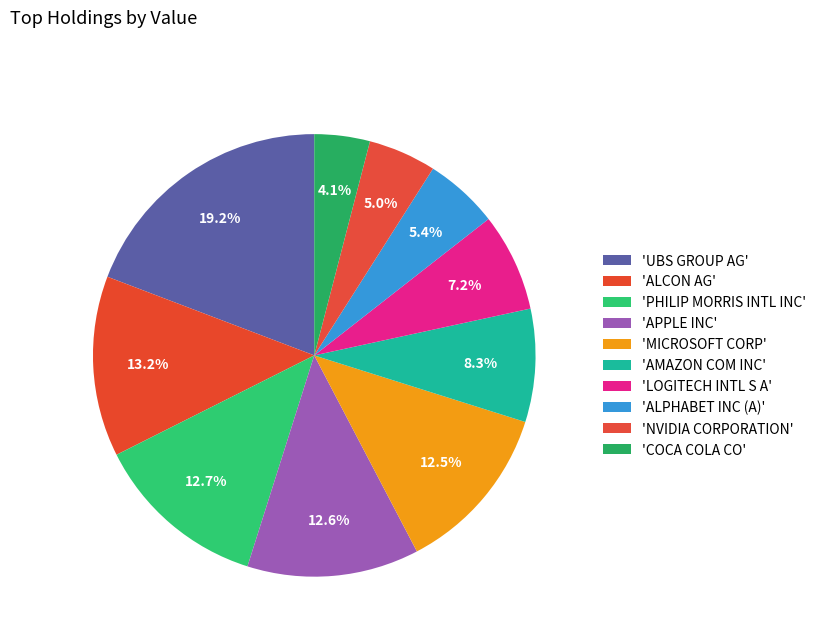

Is there any slice that represents more than half of the pie?

No